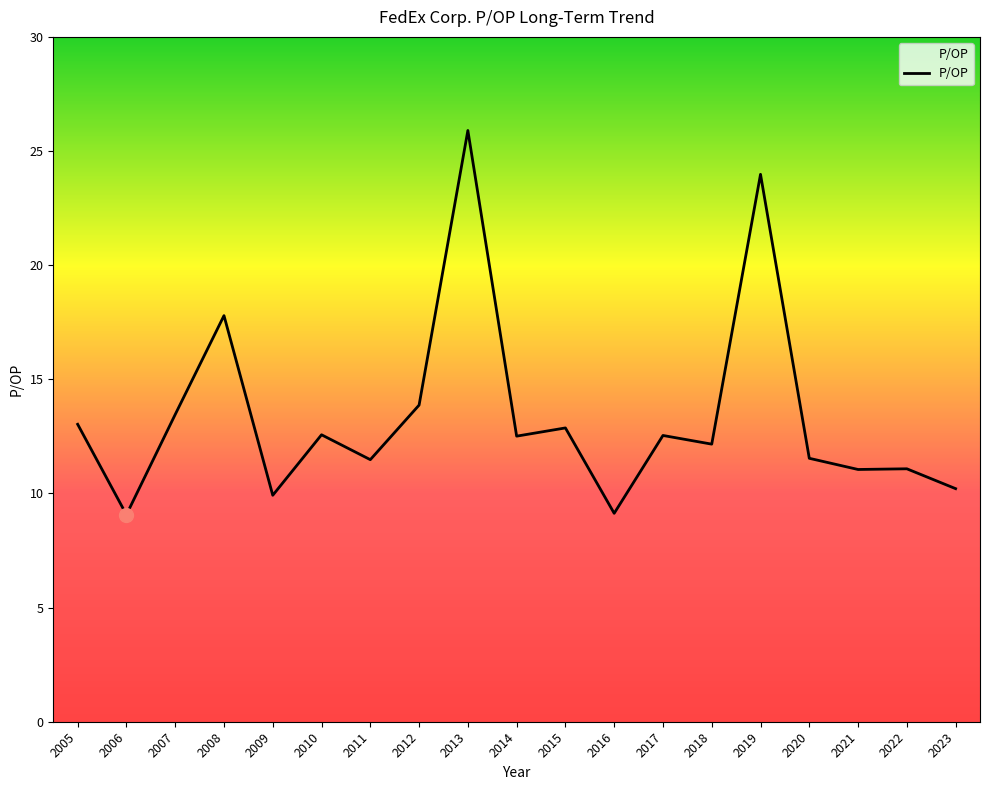

True or false: there are more than 2 points higher than both neighbors.

True